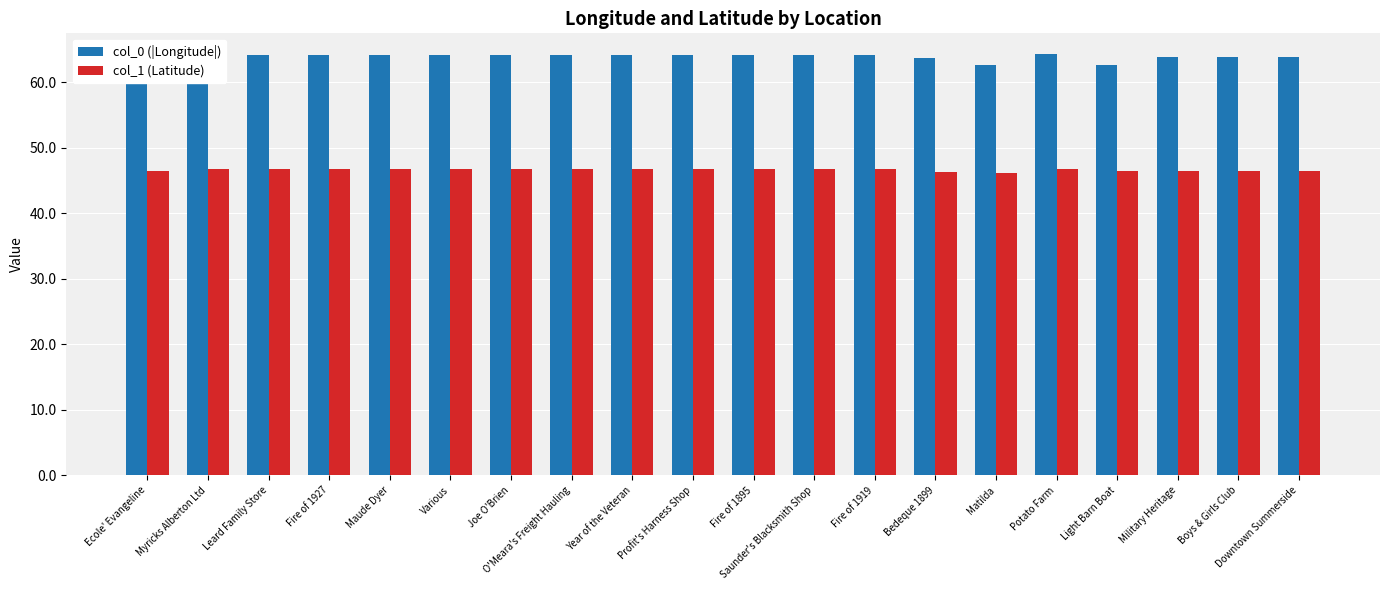

What is the lowest value of the col_1 (Latitude) series?

46.2